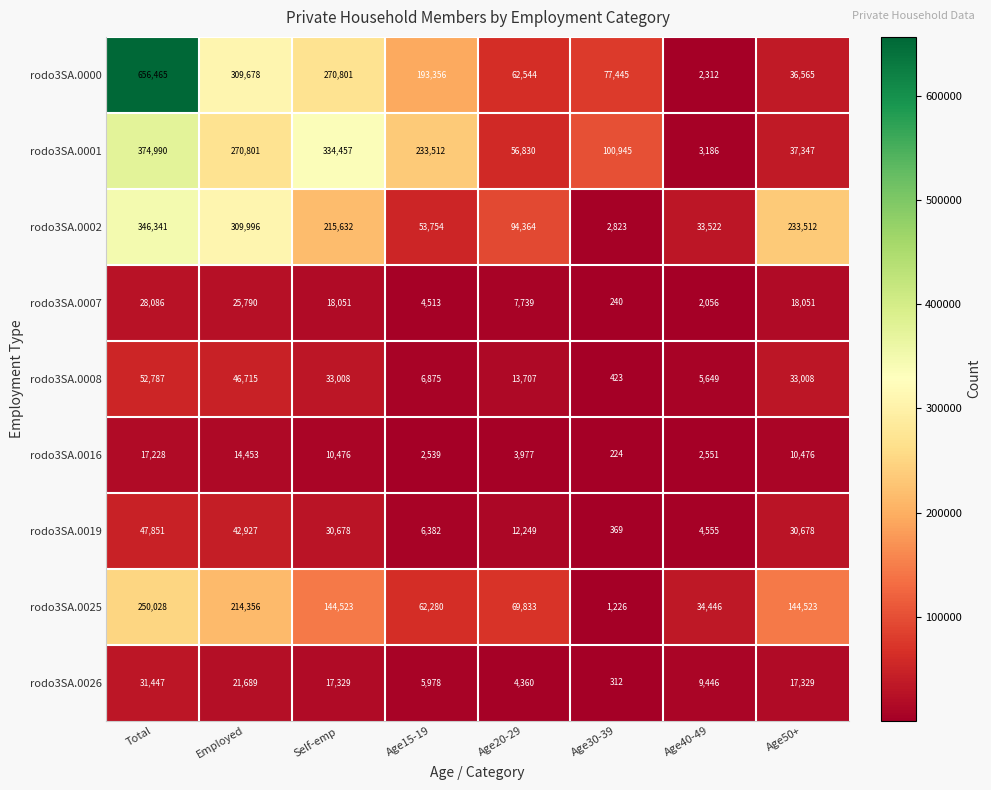

Which series changed the most between Age20-29 and Age50+?

rodo3SA.0002